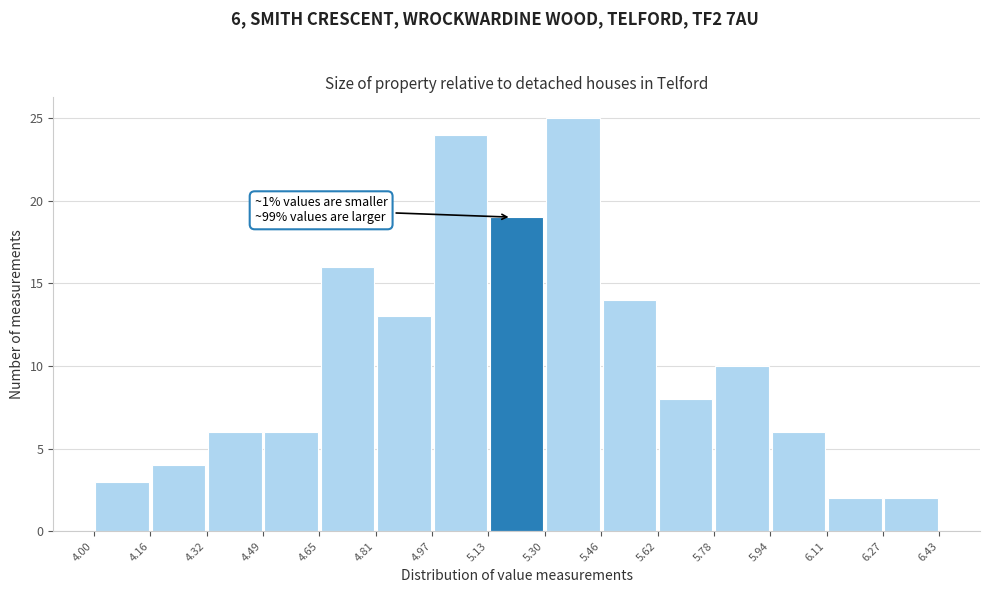

Which range on the x-axis has the tallest bar?

5.30 to 5.46